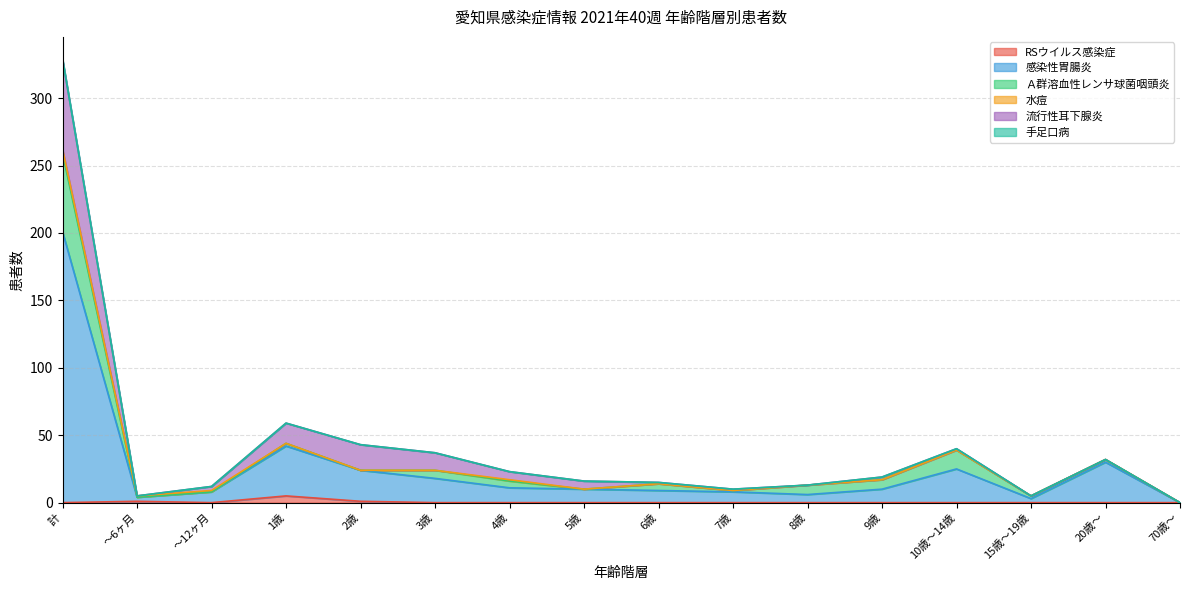

What are all the series names shown in the legend?

RSウイルス感染症, 感染性胃腸炎, Ａ群溶血性レンサ球菌咽頭炎, 水痘, 流行性耳下腺炎, 手足口病